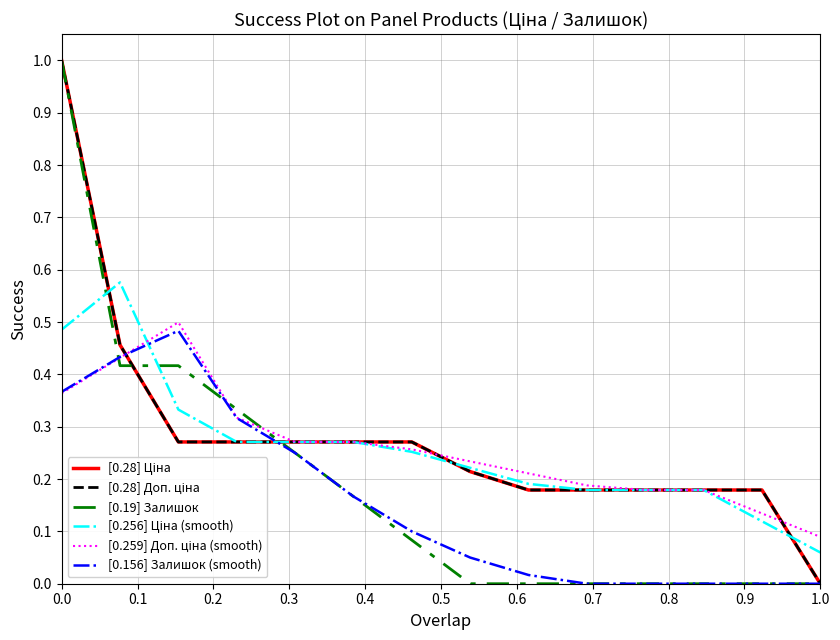

How many intersections are there between [0.28] Доп. ціна and [0.156] Залишок (smooth)?

2